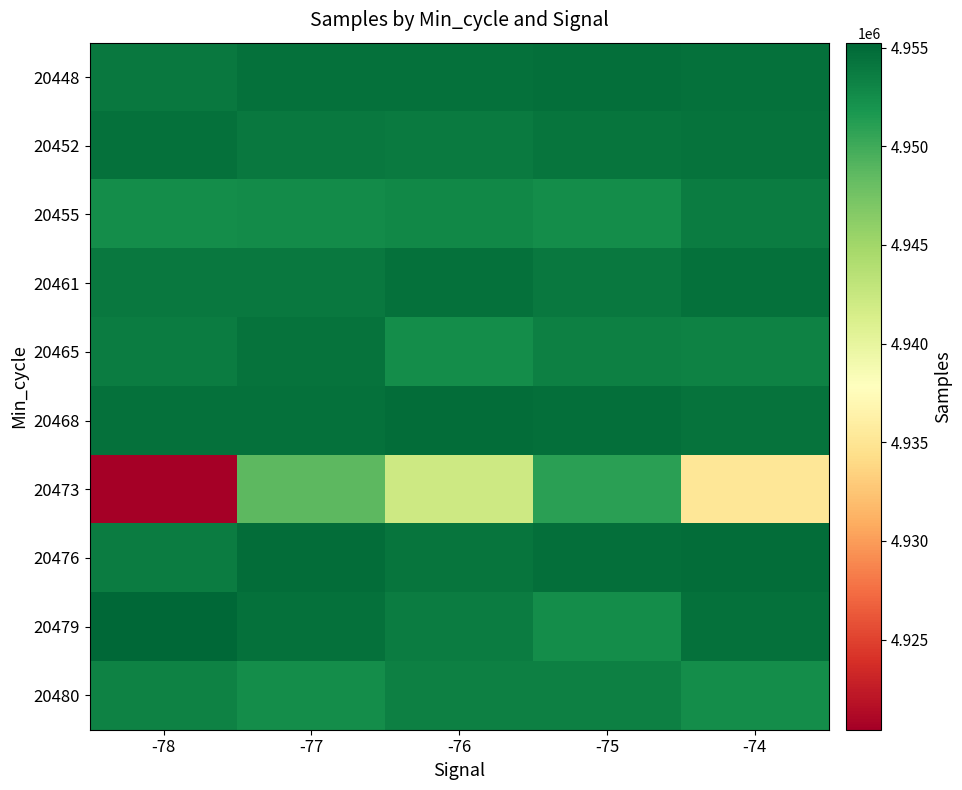

Which series has the largest range (max minus min)?

20473